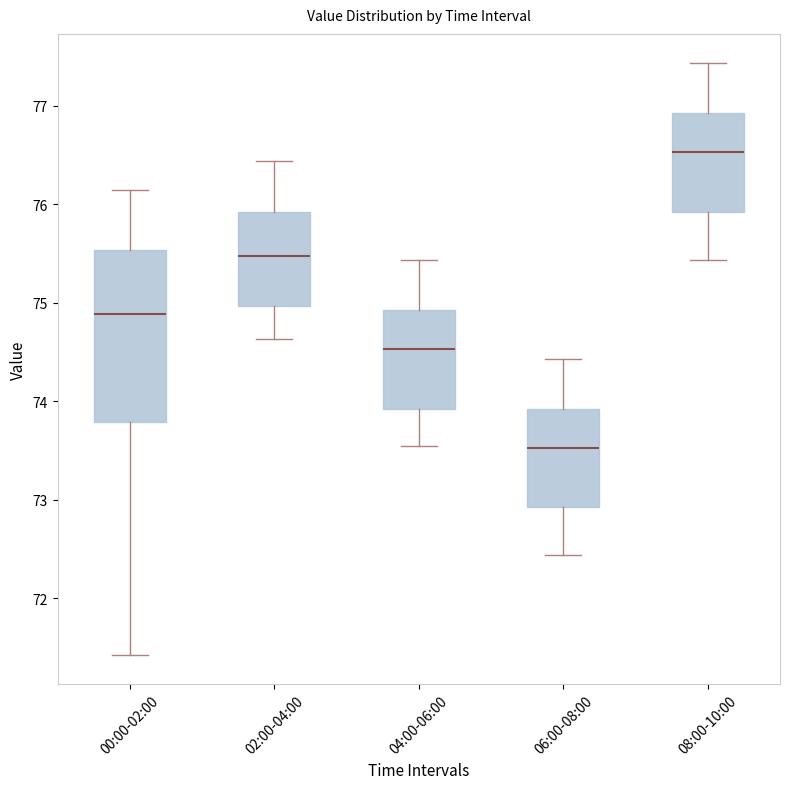

Reading left to right, transcribe this box plot: for each box, give where its median line is, the range the box spans, and where its two whiskers end, as read against the y-axis. The values are not printed on the chart, so give them approximately, as read against the axis.

00:00-02:00: median 74.9, box 73.8 to 75.5, whiskers 71.4 to 76.2
02:00-04:00: median 75.5, box 75.0 to 75.9, whiskers 74.6 to 76.4
04:00-06:00: median 74.5, box 73.9 to 74.9, whiskers 73.6 to 75.4
06:00-08:00: median 73.5, box 72.9 to 73.9, whiskers 72.4 to 74.4
08:00-10:00: median 76.5, box 75.9 to 76.9, whiskers 75.4 to 77.4